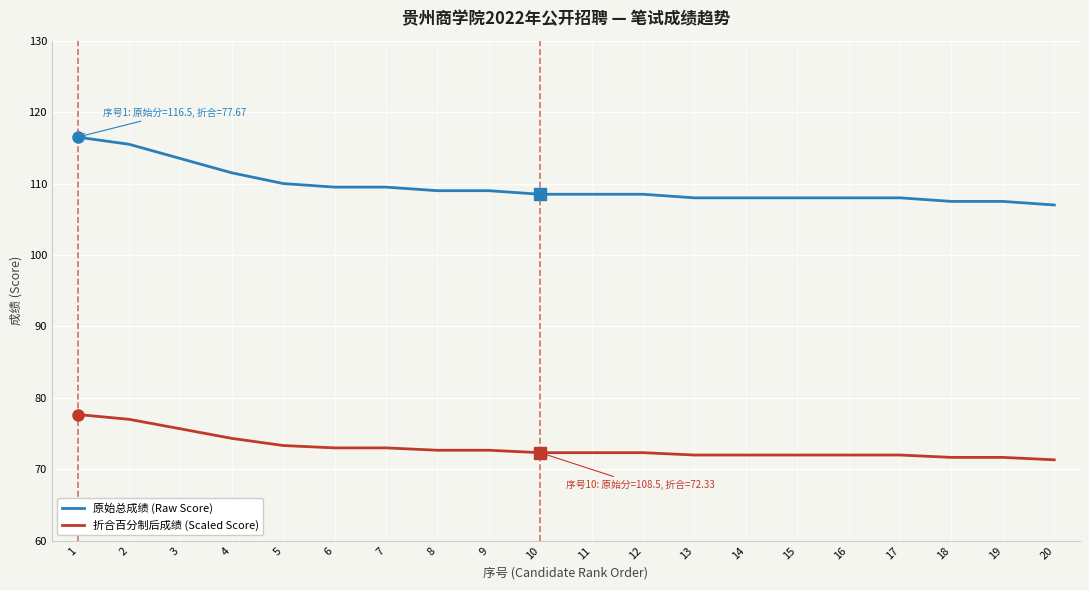

True or false: 原始总成绩 (Raw Score) and 折合百分制后成绩 (Scaled Score) cross at least once.

False